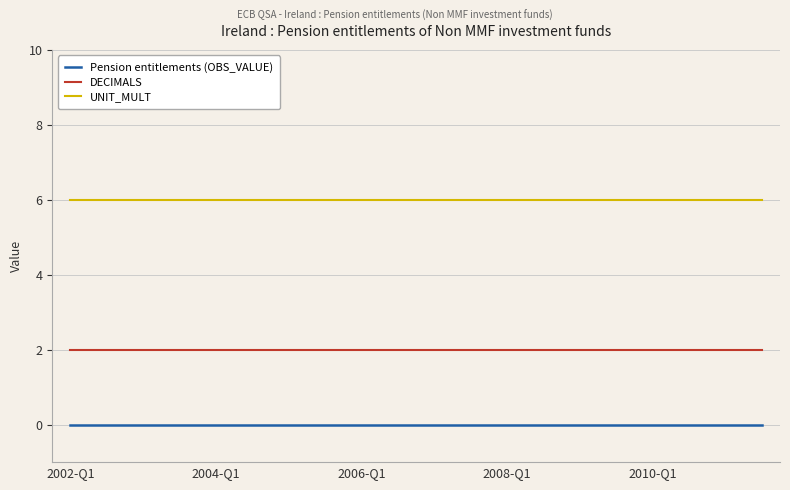

Reading right to left, transcribe all the data shown in this chart.

Pension entitlements (OBS_VALUE): 0	0	0	0	0	0	0	0	0	0	0	0	0	0	0	0	0	0	0	0
DECIMALS: 2	2	2	2	2	2	2	2	2	2	2	2	2	2	2	2	2	2	2	2
UNIT_MULT: 6	6	6	6	6	6	6	6	6	6	6	6	6	6	6	6	6	6	6	6